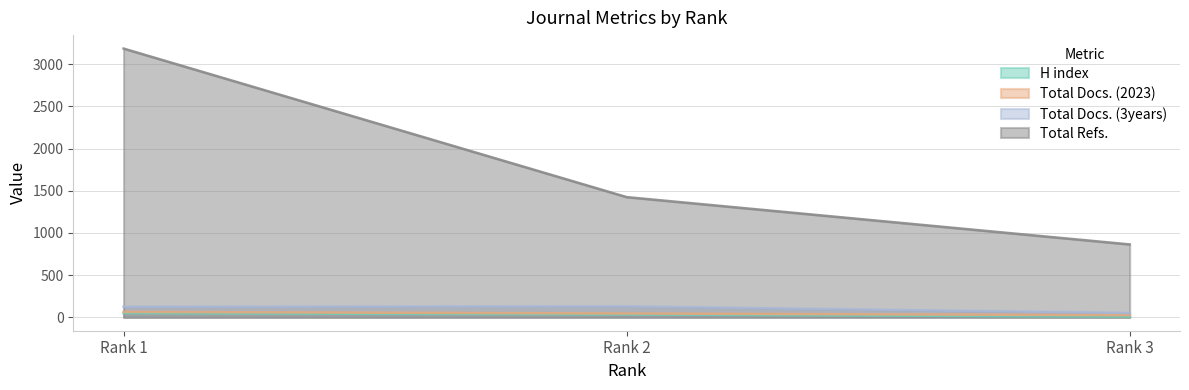

Which label corresponds to the largest value in the chart?

Rank 1